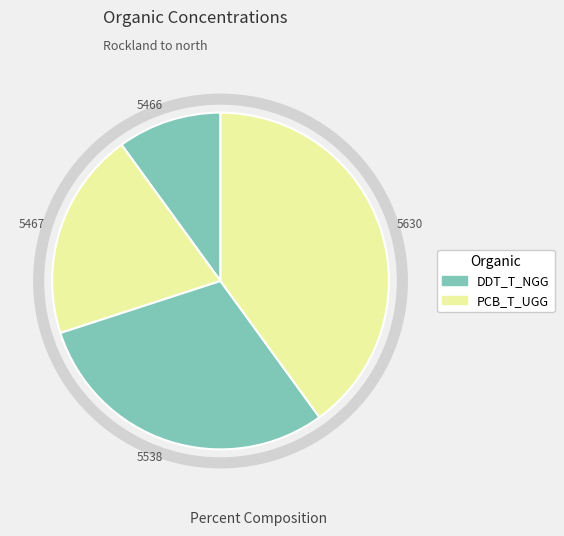

What is the largest slice in the pie chart?

5630